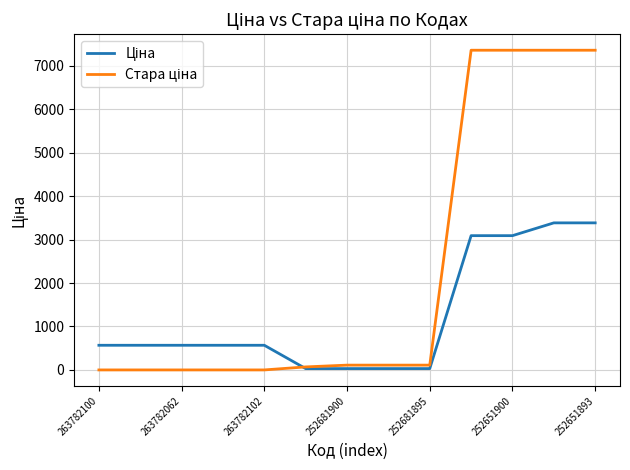

True or false: Стара ціна has more than 1 points higher than both neighbors.

False